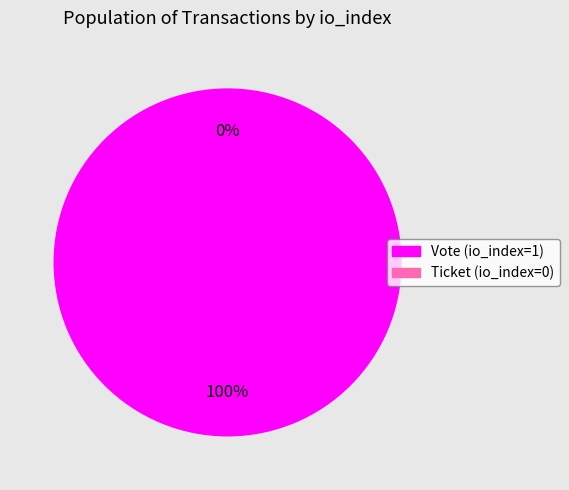

How many slices are in this pie chart?

2